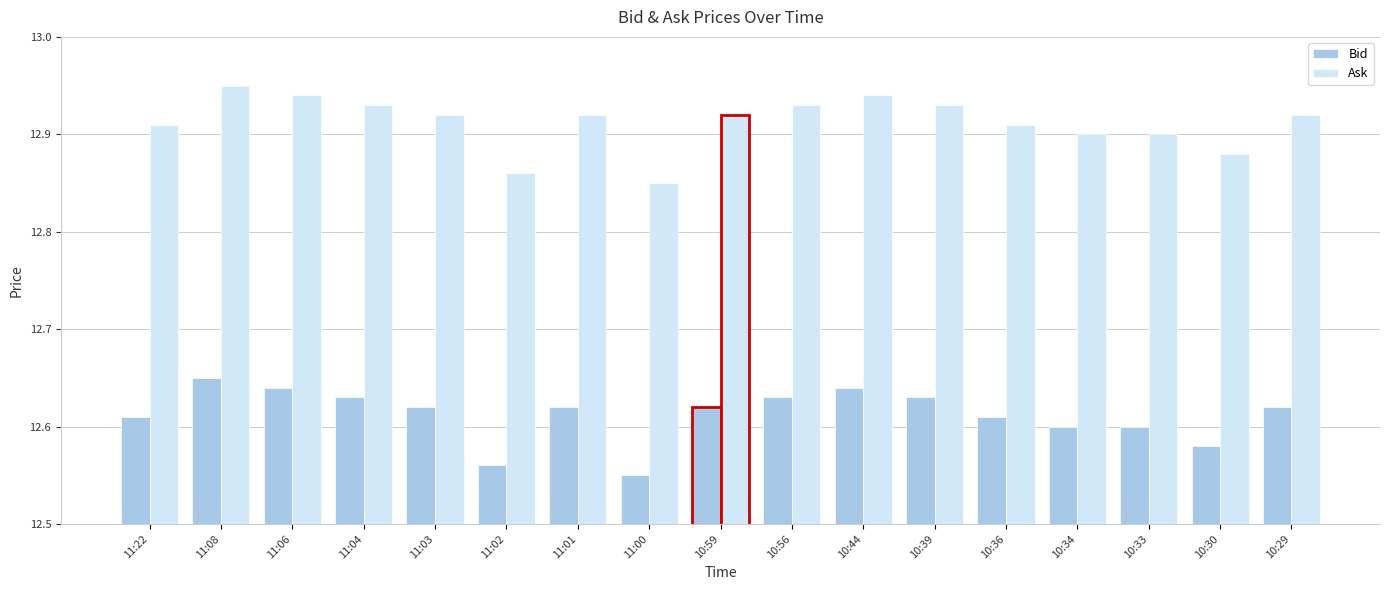

List the series in order of their overall mean, lowest first.

Bid, Ask